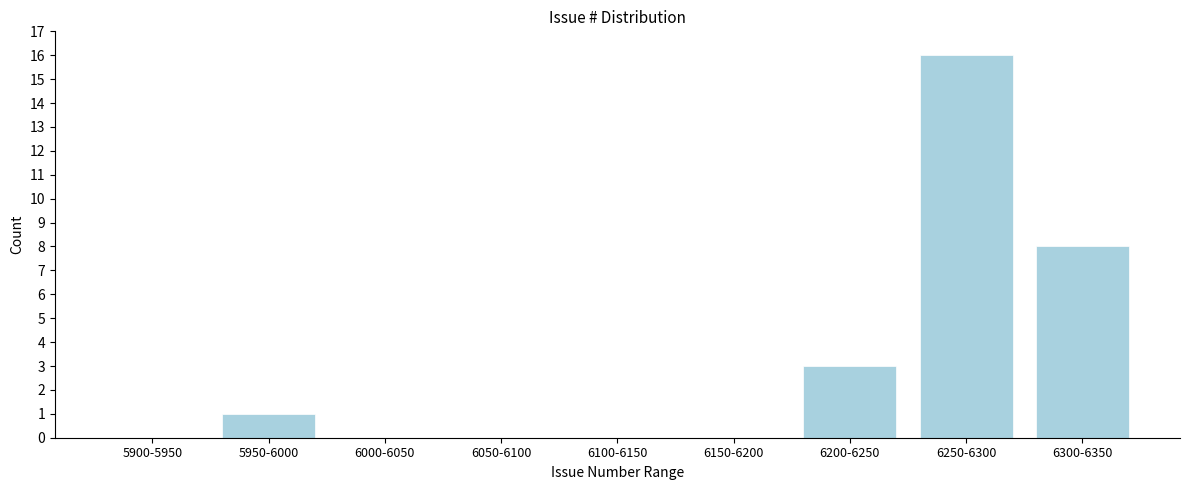

Reading left to right, extract all data points from this chart.

5900-5950=0	5950-6000=1	6000-6050=0	6050-6100=0	6100-6150=0	6150-6200=0	6200-6250=3	6250-6300=16	6300-6350=8